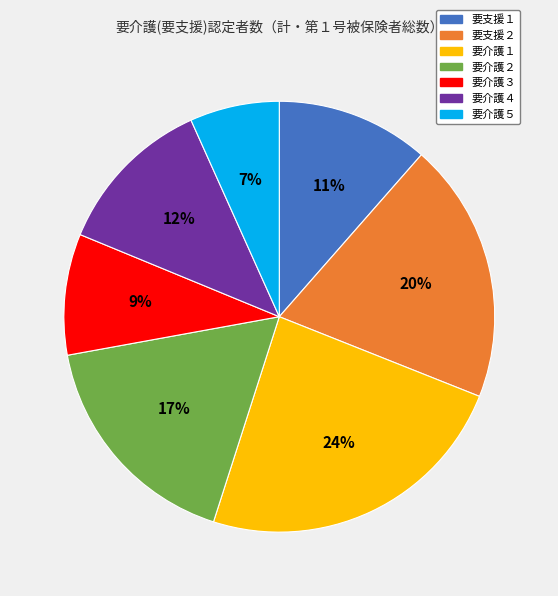

What percentage is the 要介護４ slice, to the nearest percent?

12%